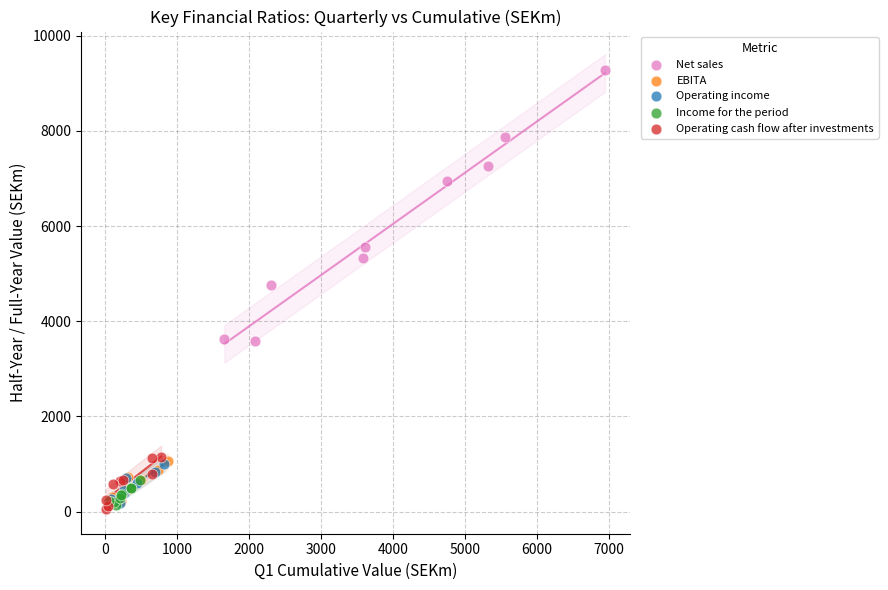

What are all the series names shown in the legend?

Net sales, EBITA, Operating income, Income for the period, Operating cash flow after investments